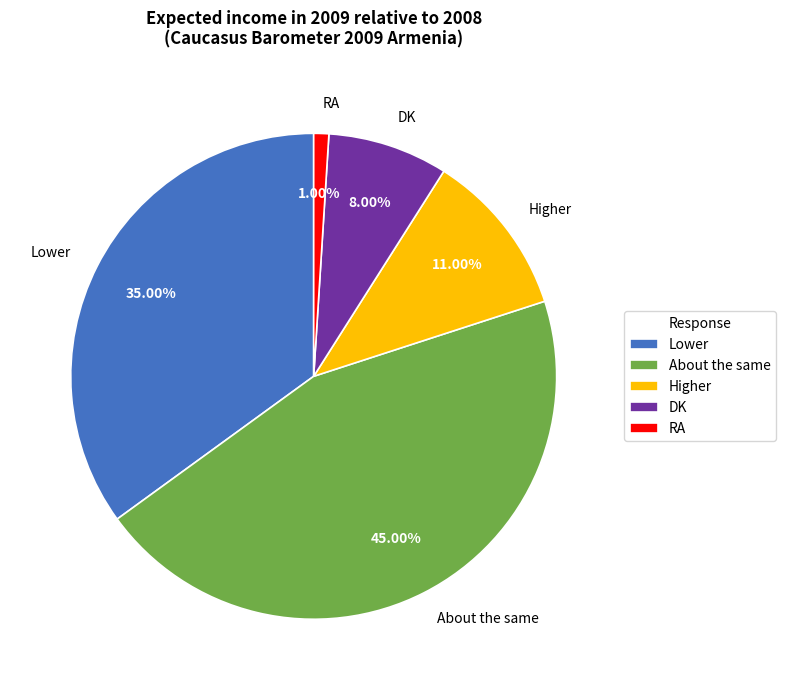

Rank the categories by value from lowest to highest.

RA, DK, Higher, Lower, About the same